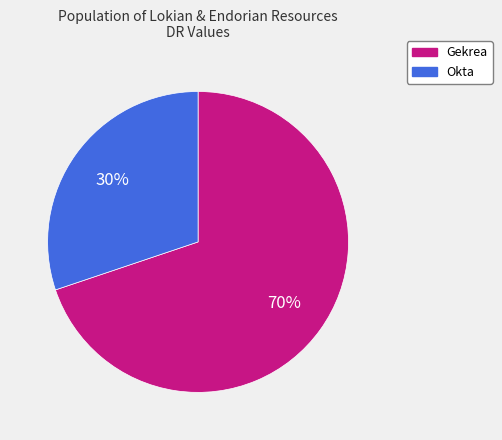

To the nearest percent, what portion does Gekrea represent?

70%